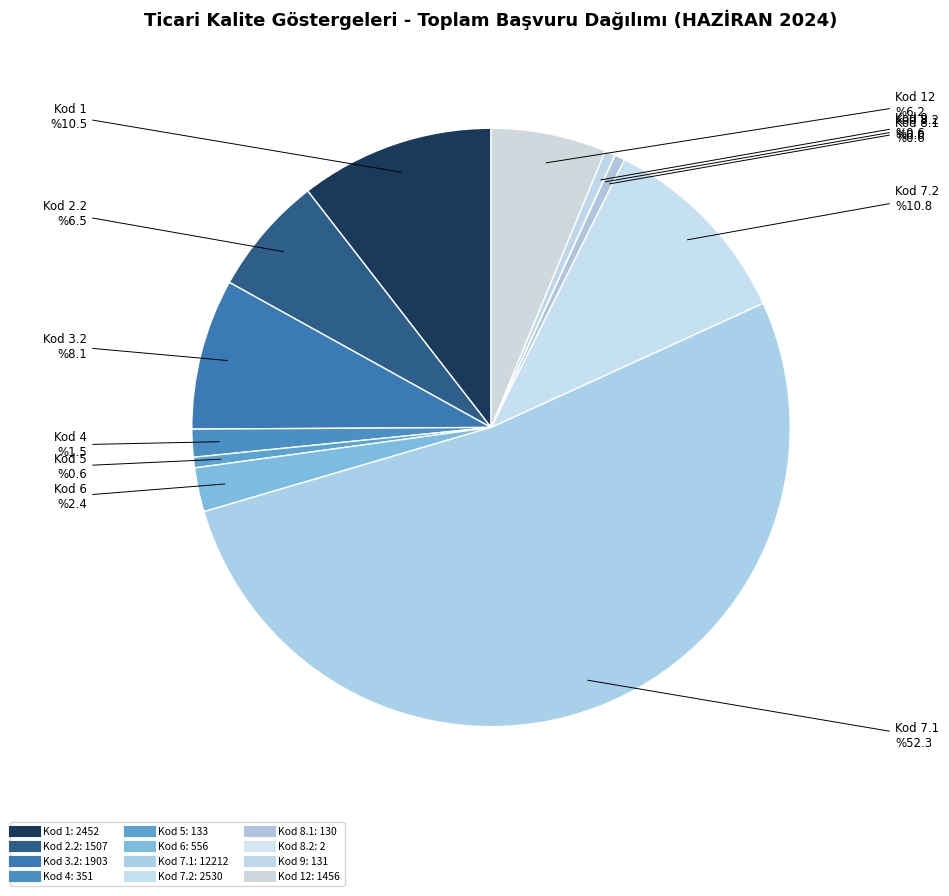

Which has a higher value, 6 or 1?

1